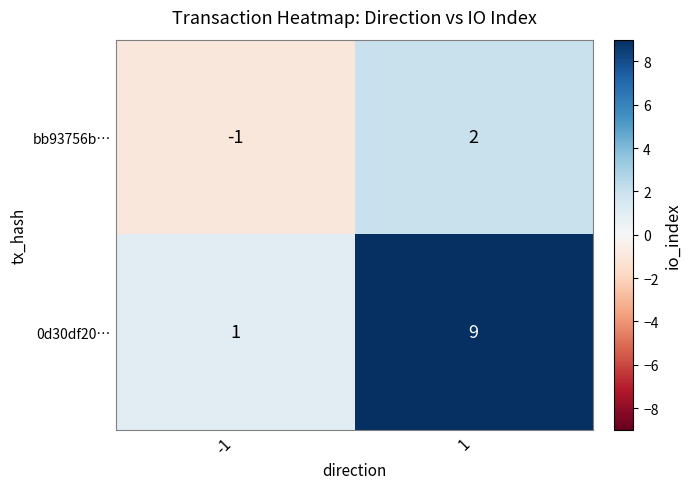

Is it true that 0d30df20… equals 1 at -1?

True